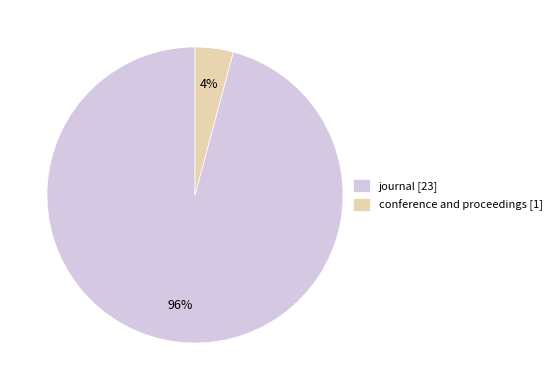

Is the sum of journal [23] and conference and proceedings [1] greater than half?

Yes